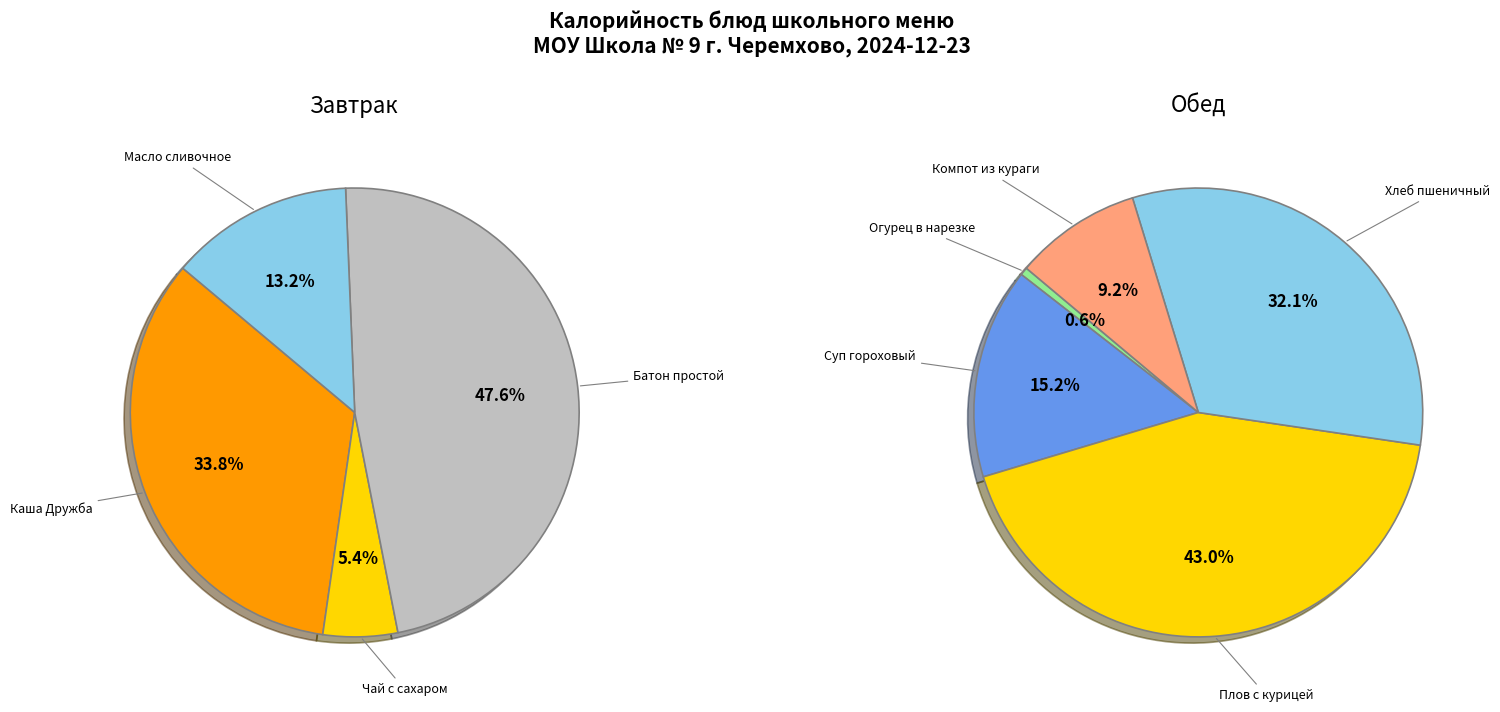

Between Масло сливочное and Огурец в нарезке, which is larger?

Масло сливочное